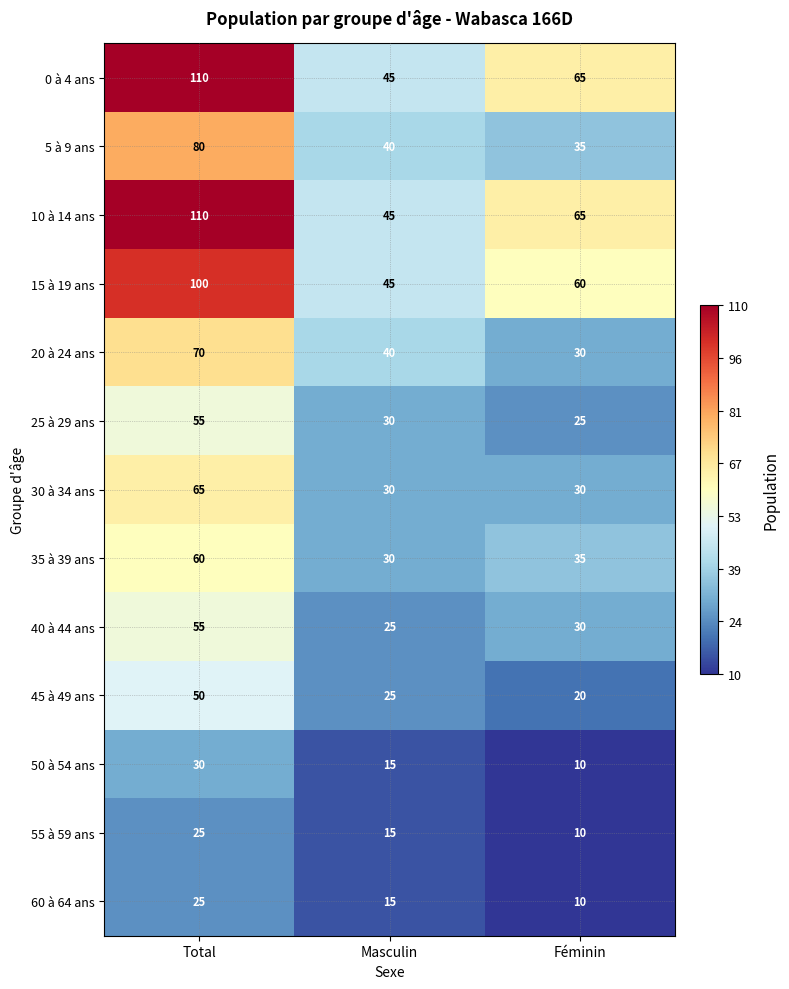

List the labels in order of 25 à 29 ans value, largest first.

Total, Masculin, Féminin